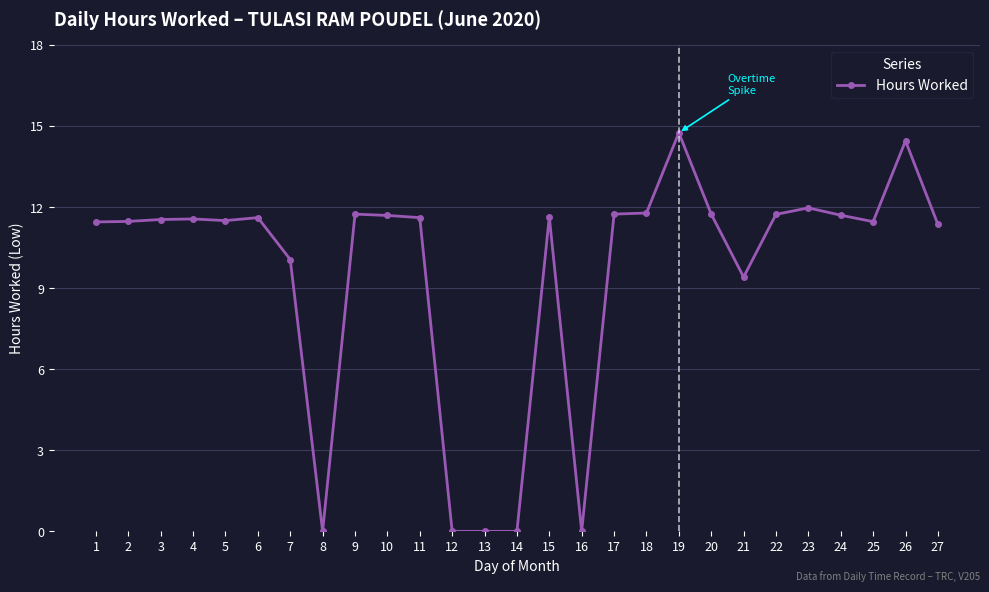

What is the sum of the values at 18 and 17?

23.5